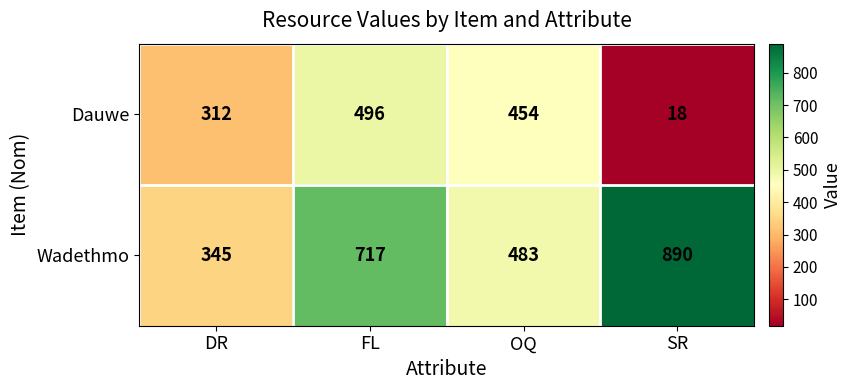

What is the spread (max minus min) of values at FL?

221